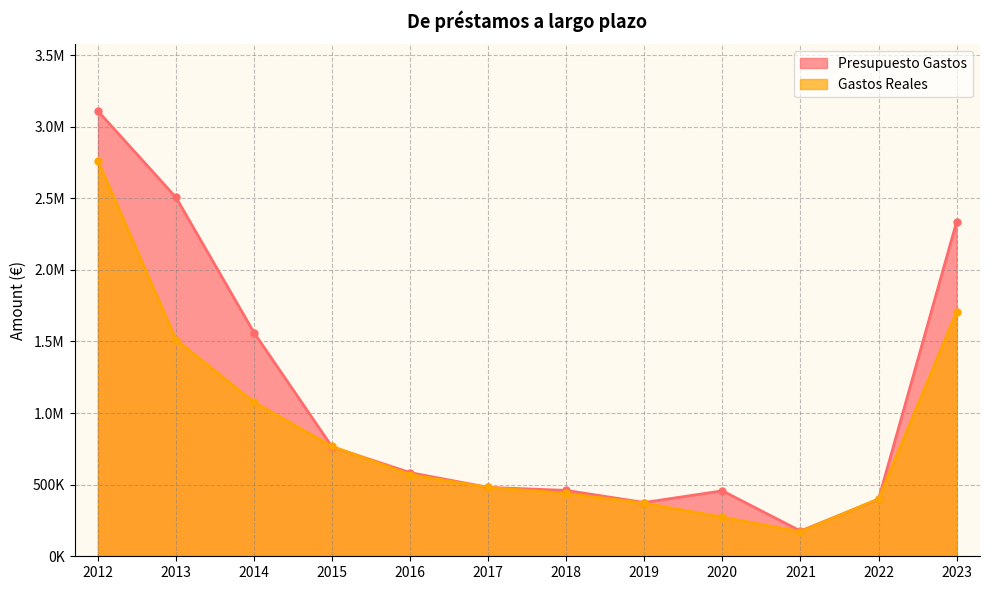

True or false: Presupuesto Gastos and Gastos Reales cross at least once.

True